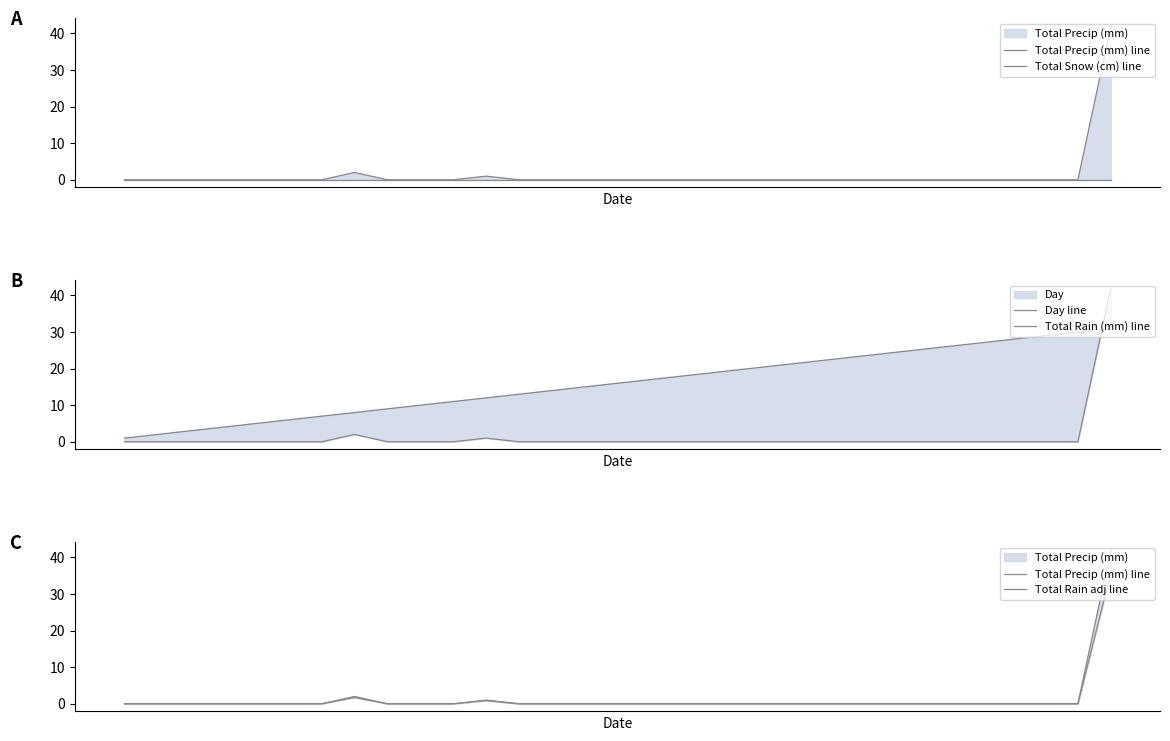

Reading right to left, what are all the values shown in this chart?

Total Precip (mm) line: 42.0	0.0	0.0	0.0	0.0	0.0	0.0	0.0	0.0	0.0	0.0	0.0	0.0	0.0	0.0	0.0	0.0	0.0	0.0	1.0	0.0	0.0	0.0	2.0	0.0	0.0	0.0	0.0	0.0	0.0	0.0
Total Snow (cm) line: 0.0	0.0	0.0	0.0	0.0	0.0	0.0	0.0	0.0	0.0	0.0	0.0	0.0	0.0	0.0	0.0	0.0	0.0	0.0	0.0	0.0	0.0	0.0	0.0	0.0	0.0	0.0	0.0	0.0	0.0	0.0
Day line: 31.0	30.0	29.0	28.0	27.0	26.0	25.0	24.0	23.0	22.0	21.0	20.0	19.0	18.0	17.0	16.0	15.0	14.0	13.0	12.0	11.0	10.0	9.0	8.0	7.0	6.0	5.0	4.0	3.0	2.0	1.0
Total Rain (mm) line: 42.0	0.0	0.0	0.0	0.0	0.0	0.0	0.0	0.0	0.0	0.0	0.0	0.0	0.0	0.0	0.0	0.0	0.0	0.0	1.0	0.0	0.0	0.0	2.0	0.0	0.0	0.0	0.0	0.0	0.0	0.0
Total Rain adj line: 35.7	0.0	0.0	0.0	0.0	0.0	0.0	0.0	0.0	0.0	0.0	0.0	0.0	0.0	0.0	0.0	0.0	0.0	0.0	0.8	0.0	0.0	0.0	1.7	0.0	0.0	0.0	0.0	0.0	0.0	0.0